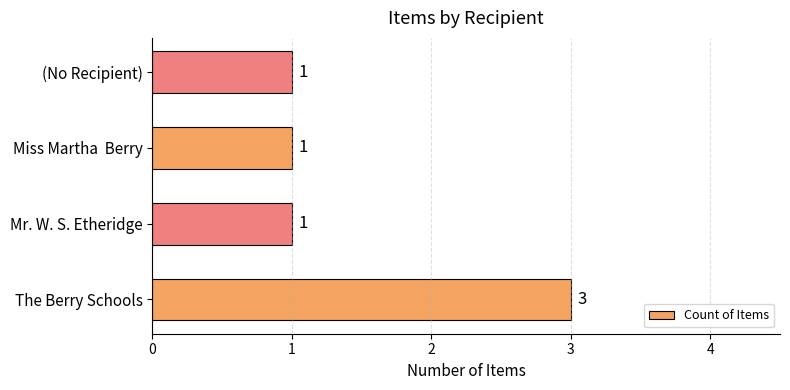

How many values are between 1 and 3?

4